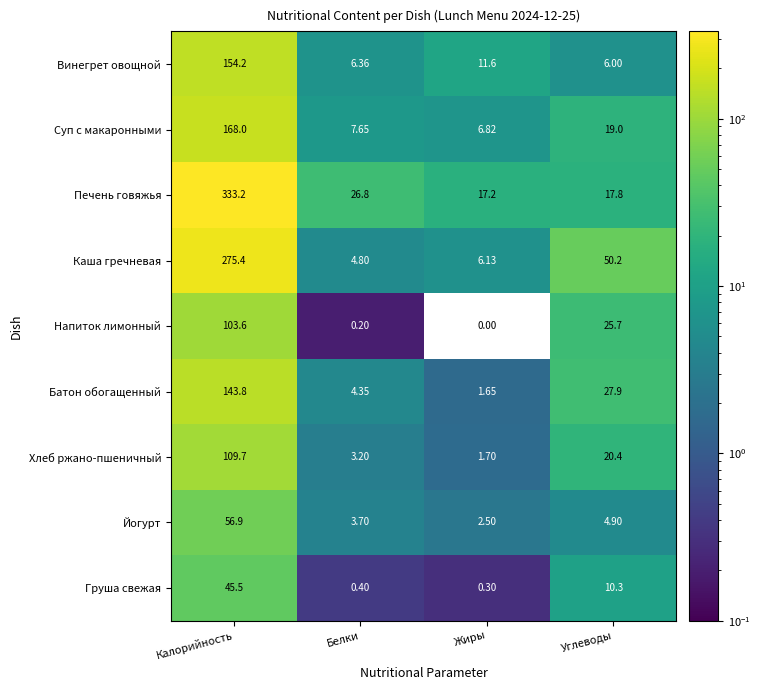

Which series has the widest spread of values?

Печень говяжья